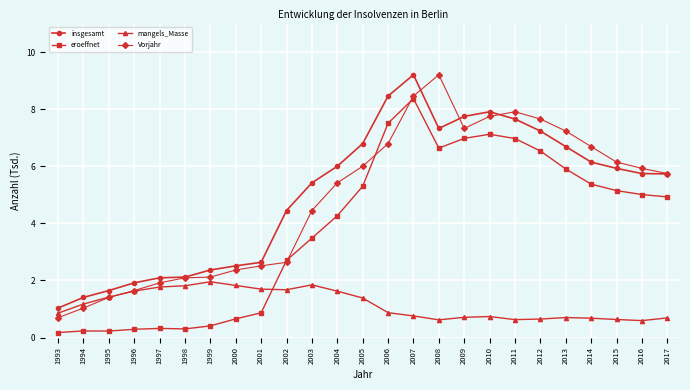

At which label is eroeffnet closest to 4?

2004